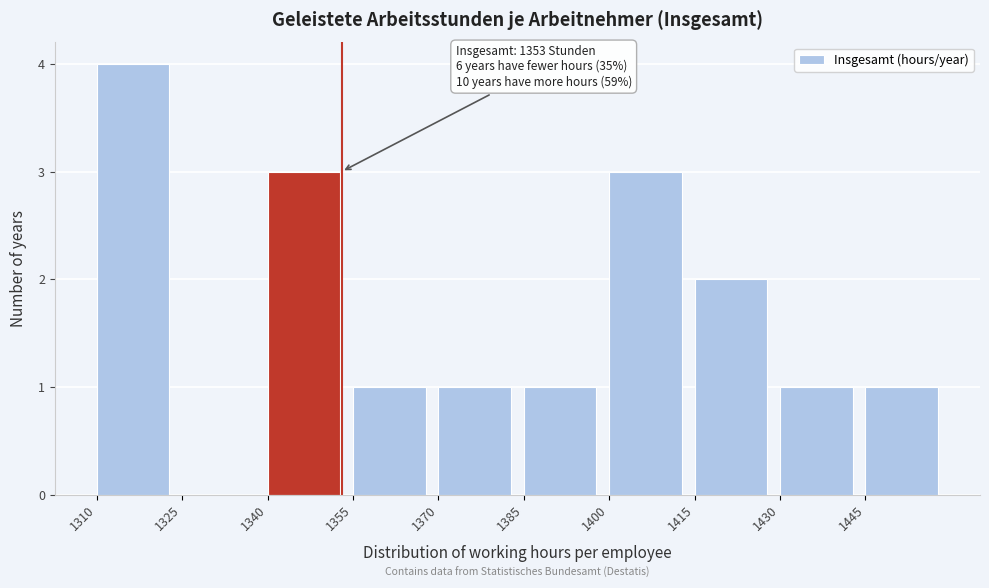

Which range on the x-axis has the tallest bar?

1310 to 1325